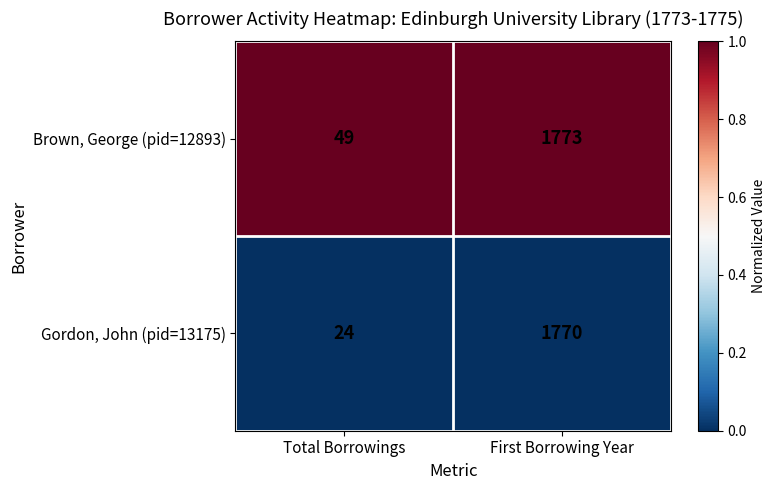

Rank the series at First Borrowing Year from lowest to highest value.

Gordon, John (pid=13175), Brown, George (pid=12893)